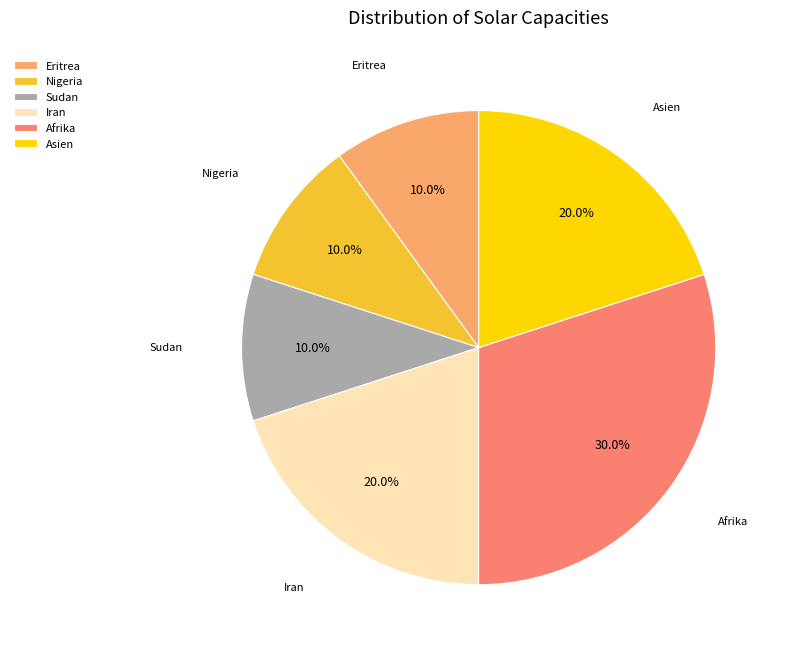

Is it true that Afrika is 37% of the pie?

False